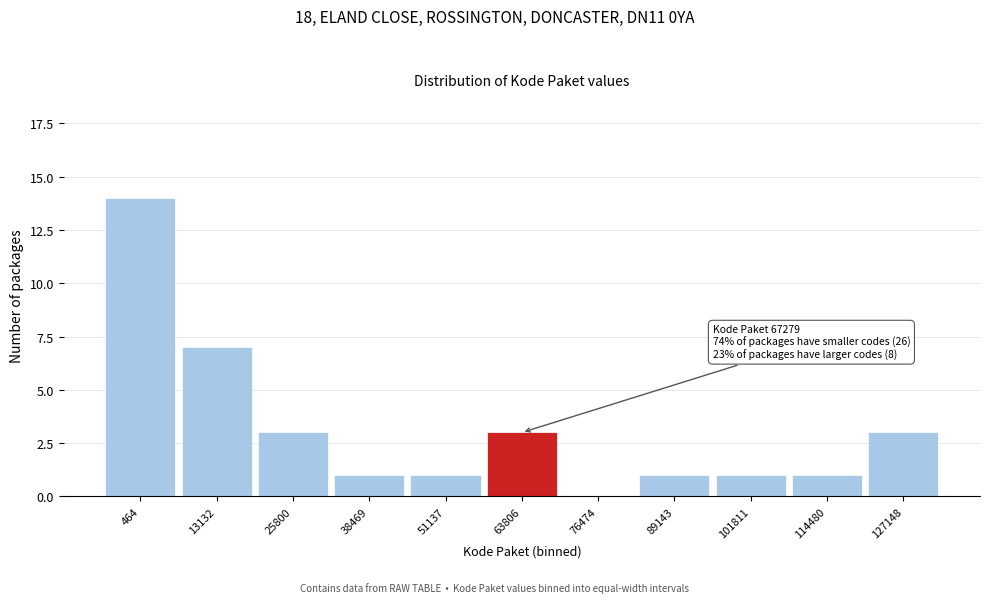

Reading left to right, extract all data points from this chart.

464=14	13132=7	25800=3	38469=1	51137=1	63806=3	76474=0	89143=1	101811=1	114480=1	127148=3